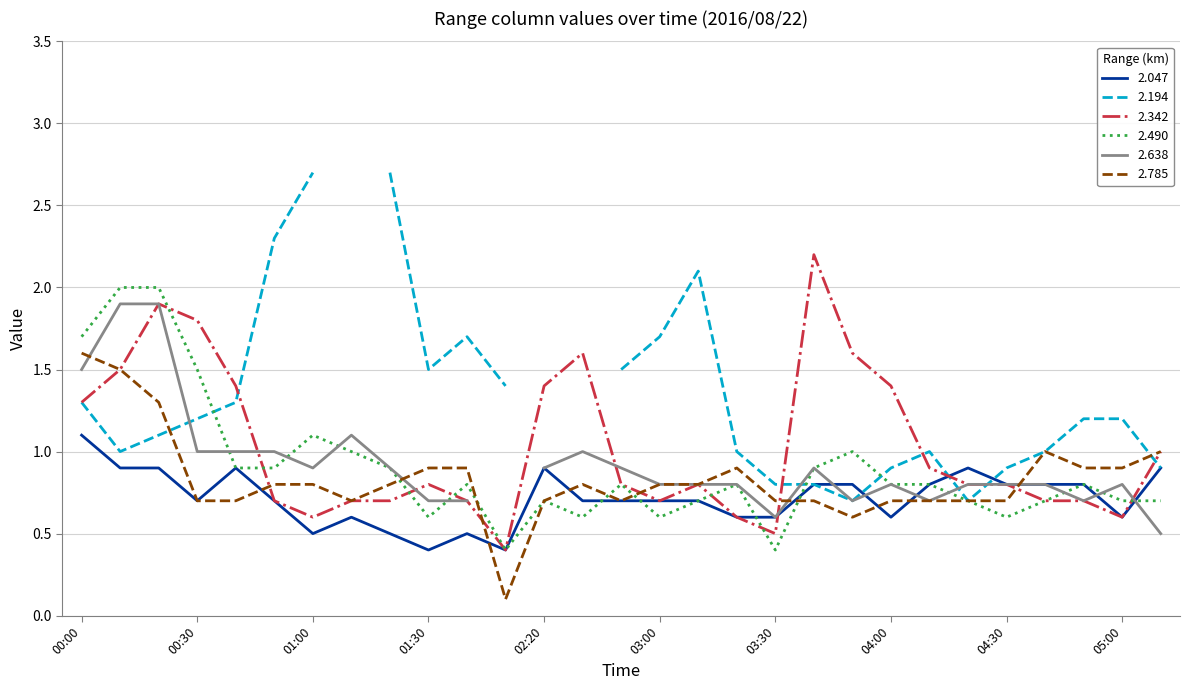

What is the maximum value for 2.490?

2.0